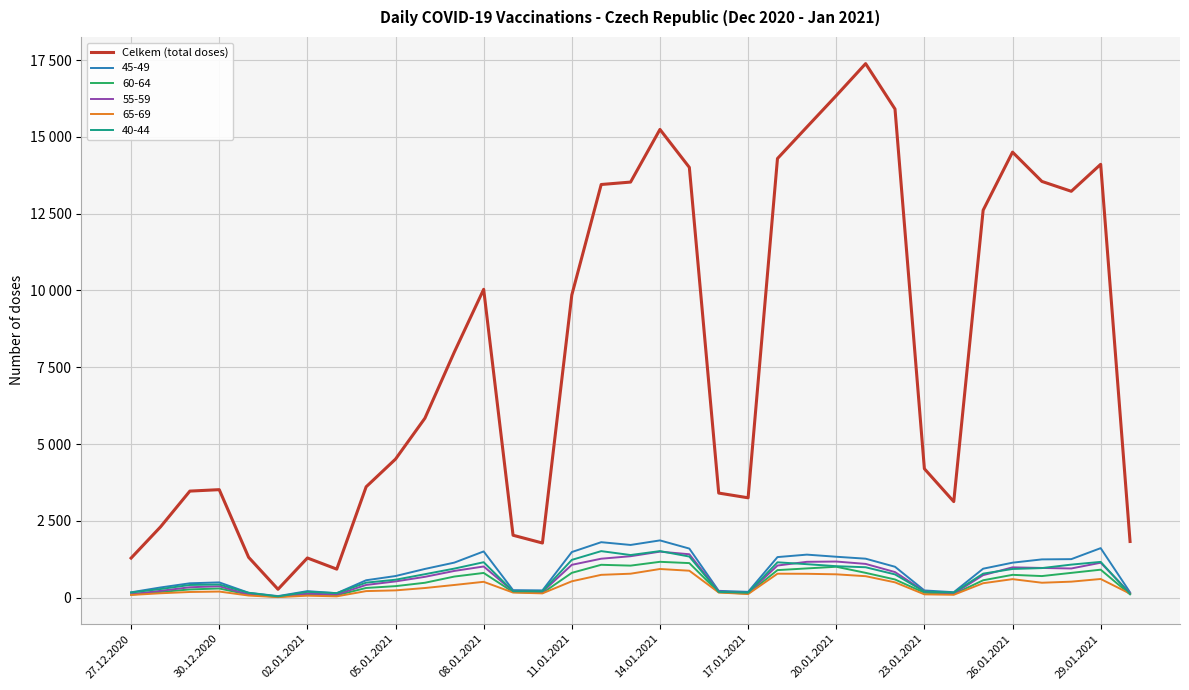

Is this an area chart (filled region under the line)?

No